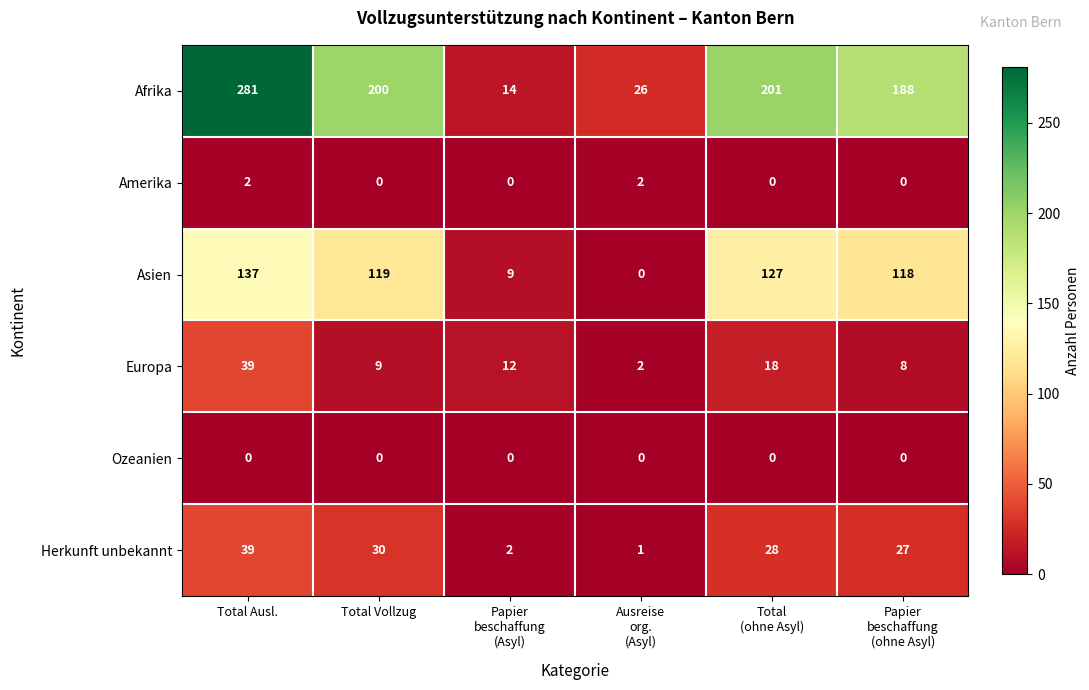

What is the total value across all series at Total Ausl.?

498